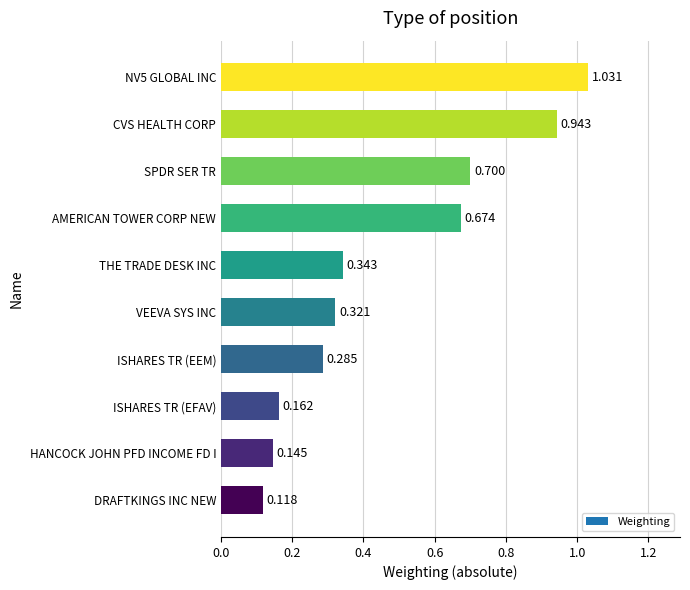

Which category has the highest value across all series?

NV5 GLOBAL INC